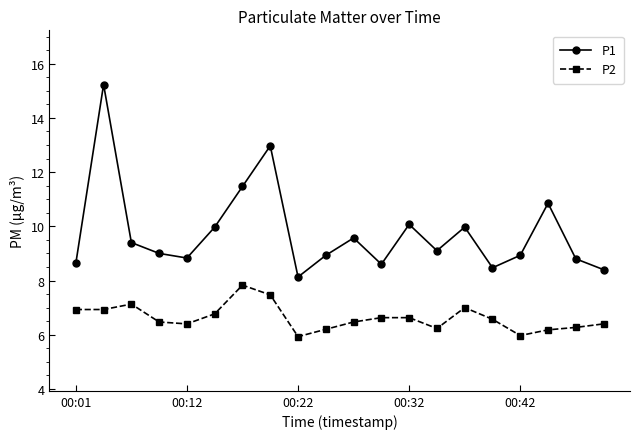

Rank the series by their maximum value, from lowest to highest.

P2, P1